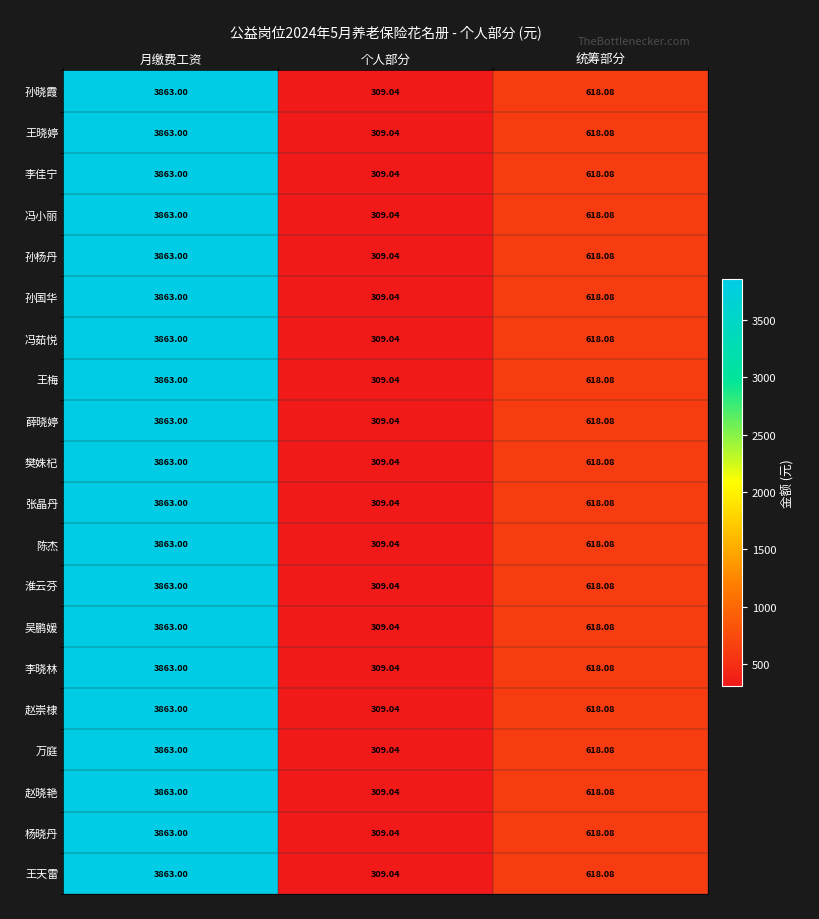

At which label does 陈杰 first exceed 618?

月缴费工资